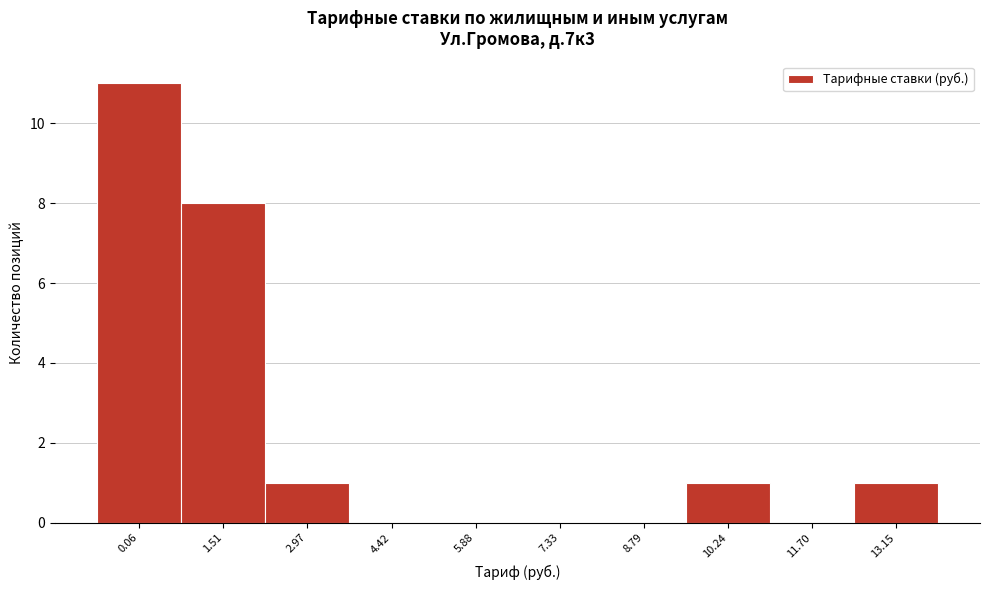

Reading left to right, extract all data points from this chart.

0.06=11	1.51=8	2.97=1	4.42=0	5.88=0	7.33=0	8.79=0	10.24=1	11.70=0	13.15=1